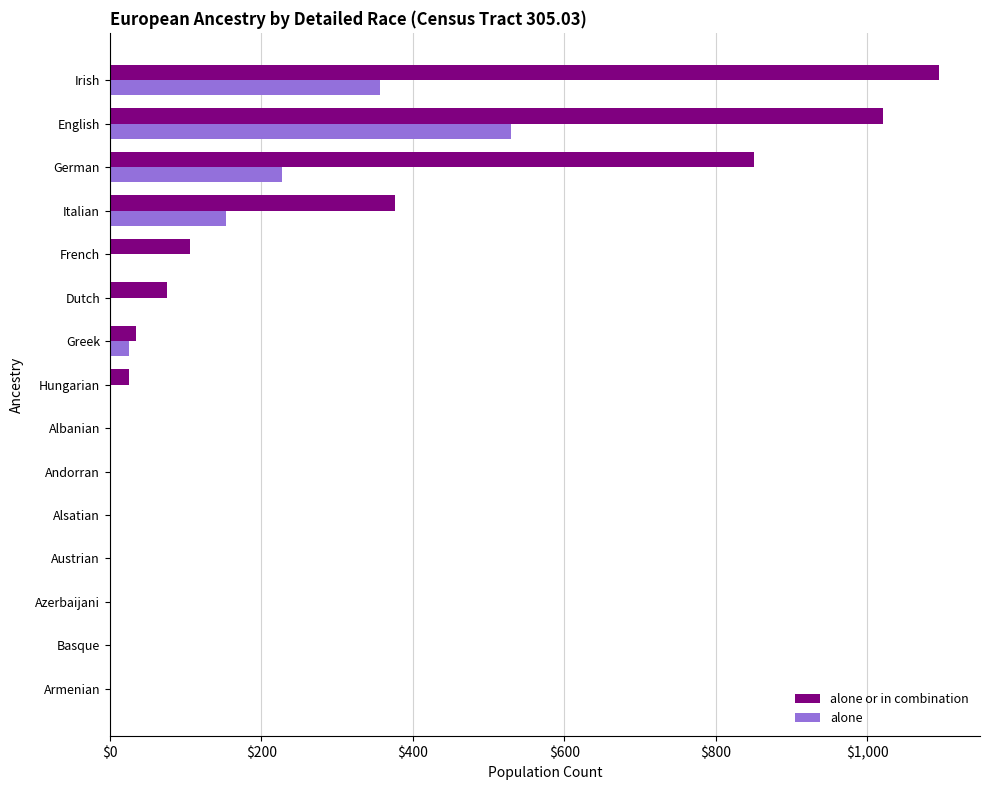

Which category has the highest value in the alone or in combination series?

Irish